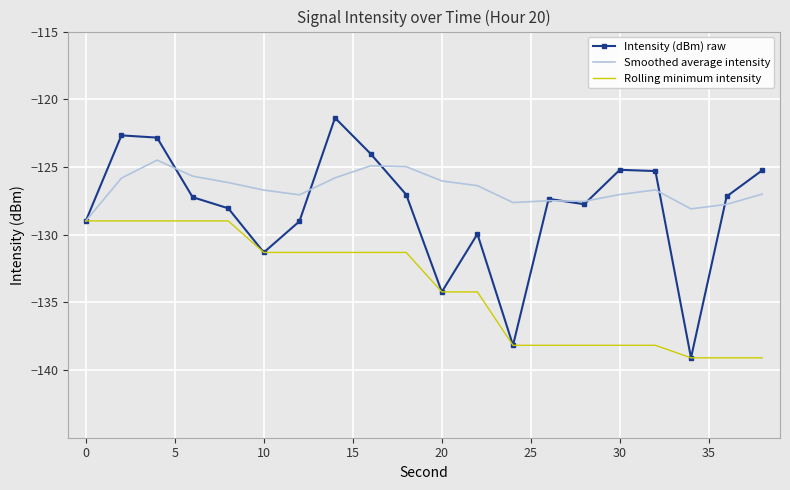

Which series has the widest spread of values?

Intensity (dBm) raw